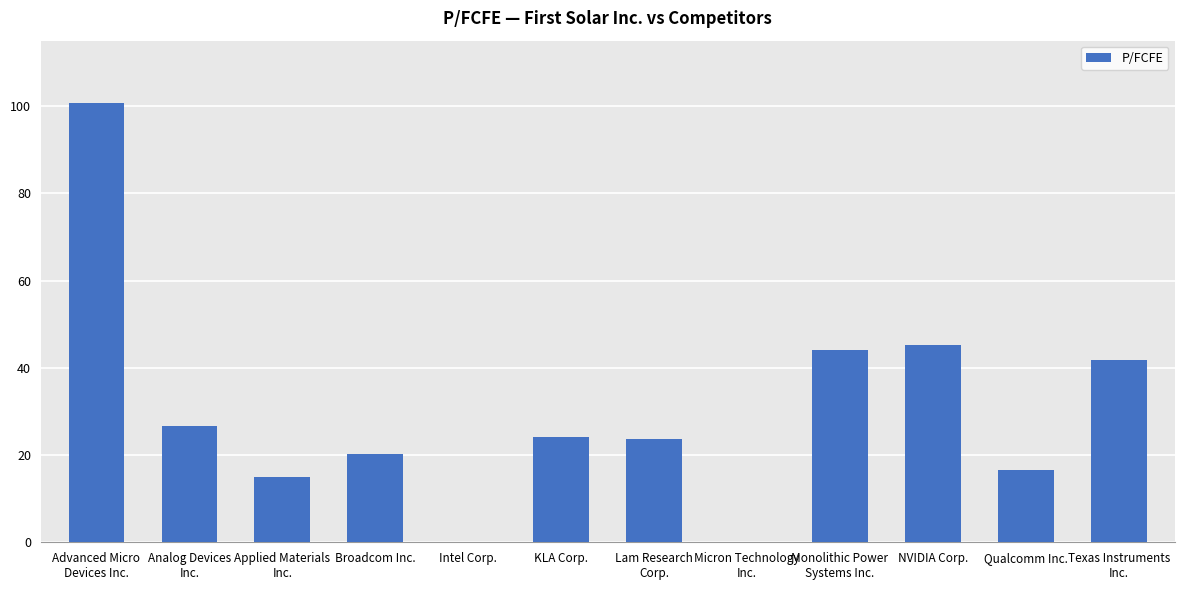

Reading left to right, what are all the values shown in this chart?

Advanced Micro
Devices Inc.=100.8	Analog Devices
Inc.=26.7	Applied Materials
Inc.=14.9	Broadcom Inc.=20.4	Intel Corp.=0.0	KLA Corp.=24.2	Lam Research
Corp.=23.7	Micron Technology
Inc.=0.0	Monolithic Power
Systems Inc.=44.0	NVIDIA Corp.=45.2	Qualcomm Inc.=16.5	Texas Instruments
Inc.=41.8